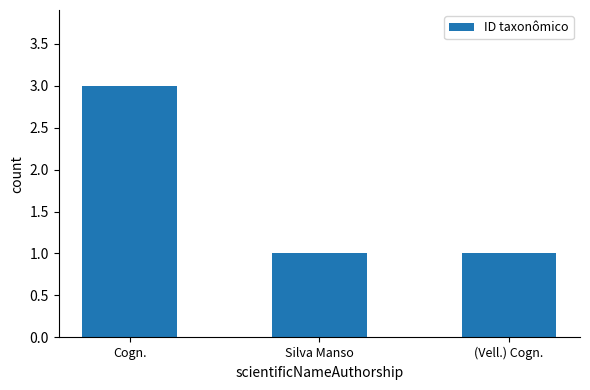

What is the sum of all values?

5